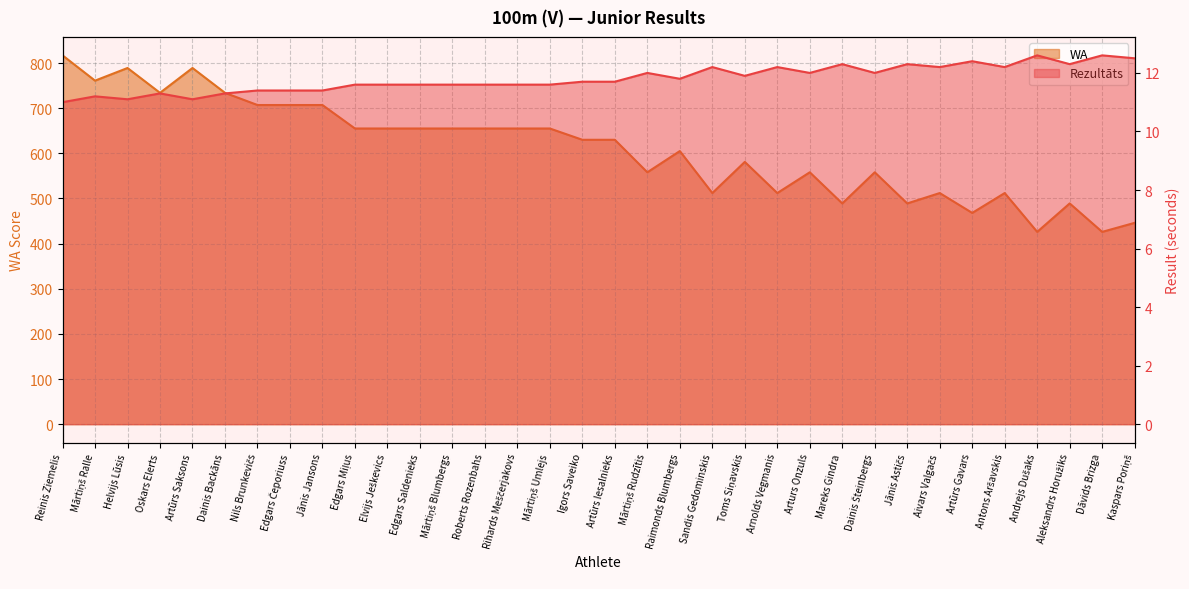

How many interior local valleys does the WA series have?

10